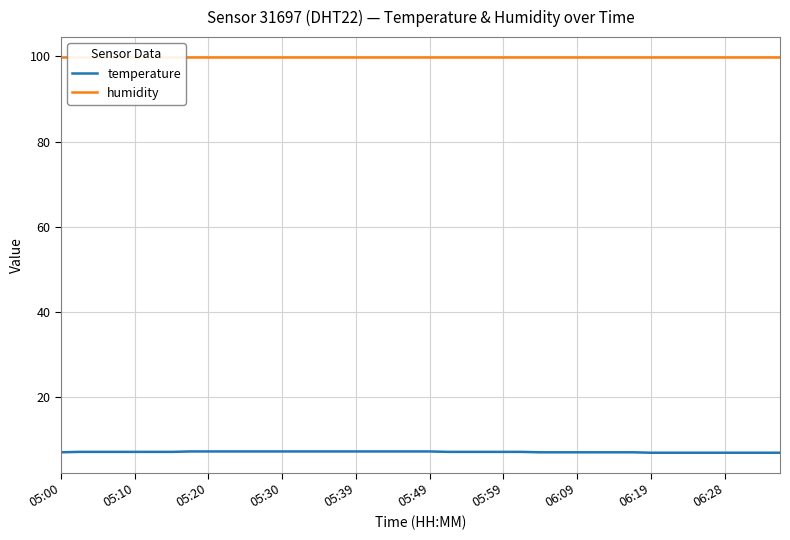

What is the minimum value for temperature?

6.9